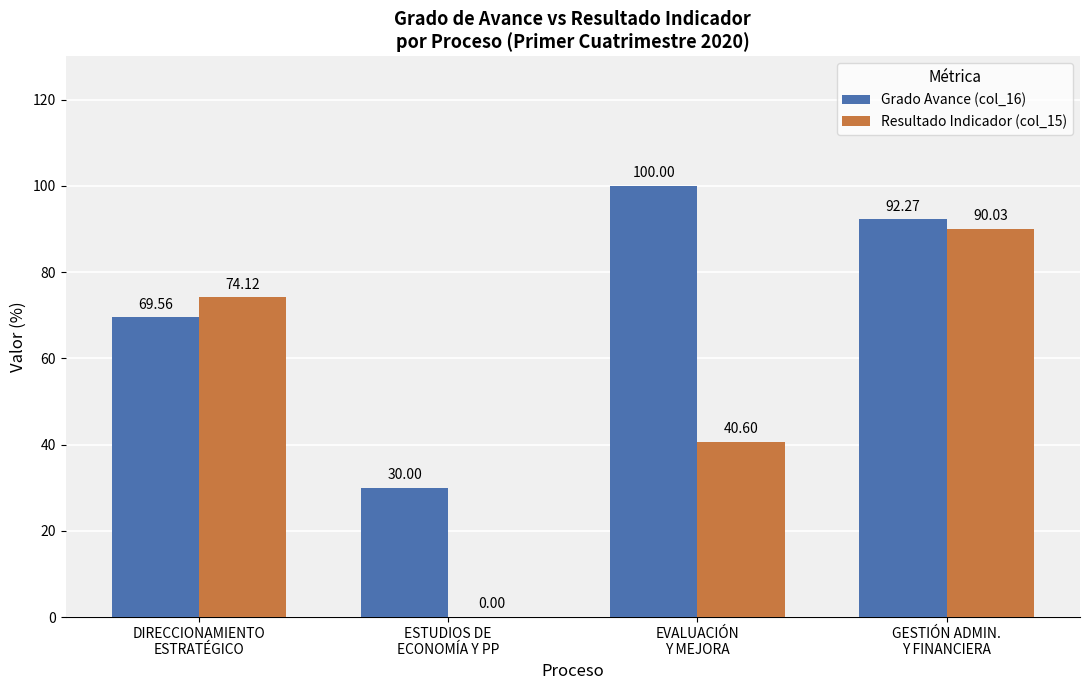

Reading right to left, list all the values displayed in this chart.

Grado Avance (col_16): GESTIÓN ADMIN.
Y FINANCIERA=92.3	EVALUACIÓN
Y MEJORA=100.0	ESTUDIOS DE
ECONOMÍA Y PP=30.0	DIRECCIONAMIENTO
ESTRATÉGICO=69.6
Resultado Indicador (col_15): GESTIÓN ADMIN.
Y FINANCIERA=90.0	EVALUACIÓN
Y MEJORA=40.6	ESTUDIOS DE
ECONOMÍA Y PP=0.0	DIRECCIONAMIENTO
ESTRATÉGICO=74.1